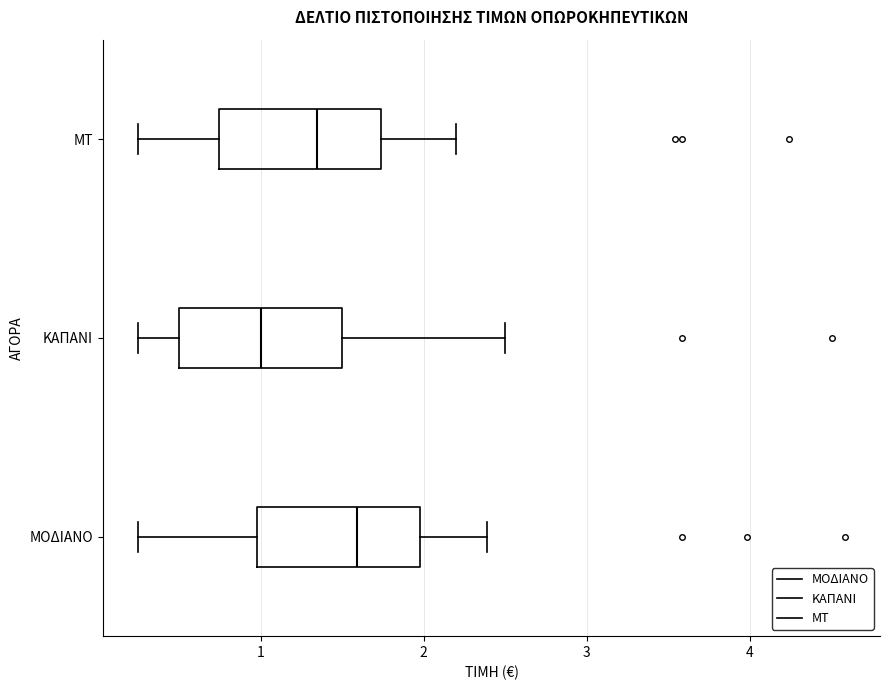

Where does the left whisker of the box for ΚΑΠΑΝΙ end on the x-axis? The values are not printed on the chart, so give them approximately, as read against the axis.

0.3